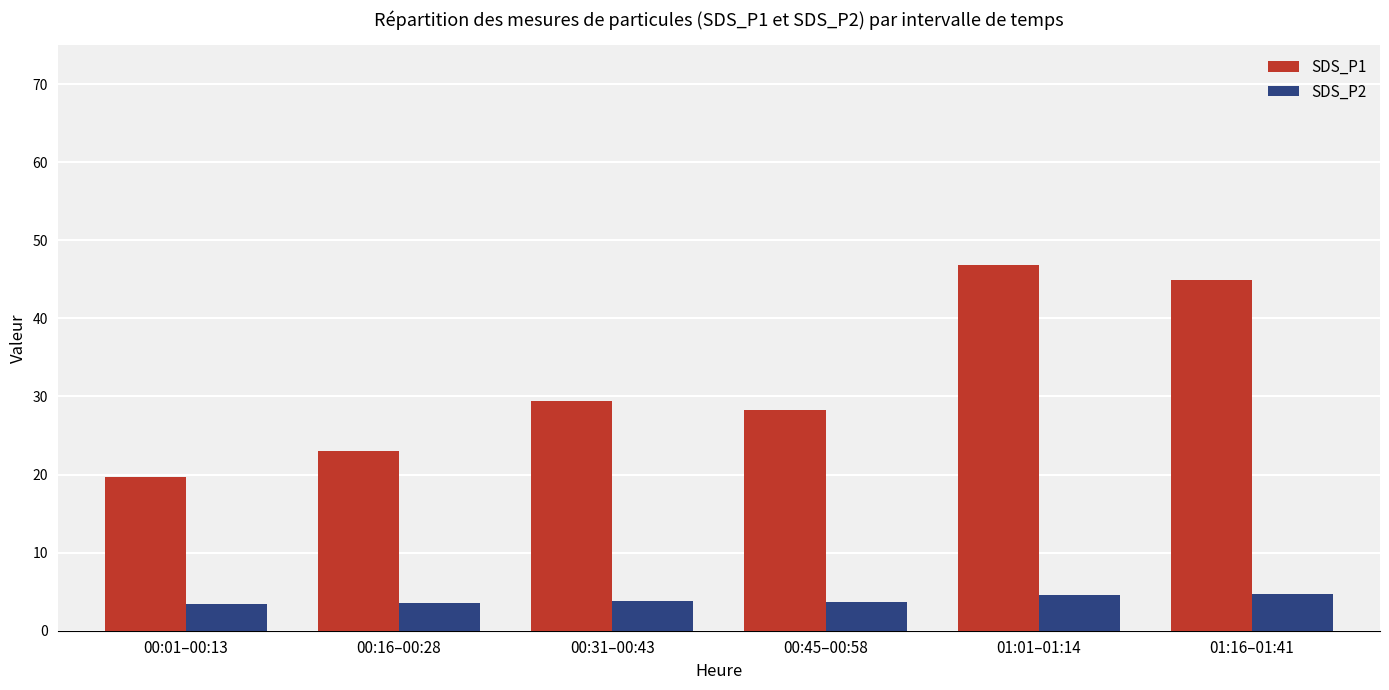

What position from the left is 01:01–01:14?

5